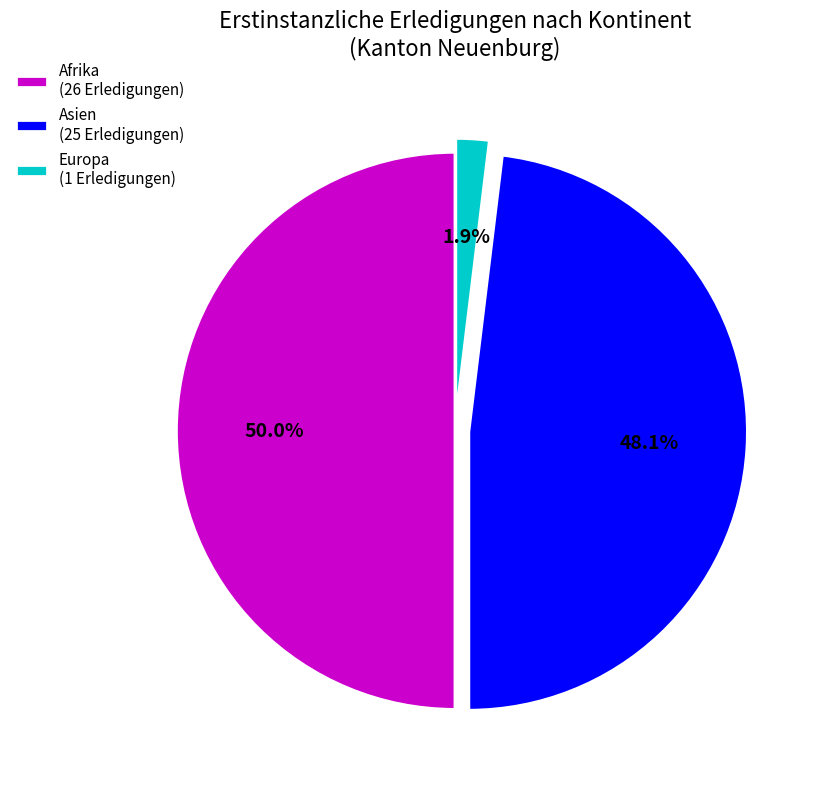

To the nearest percent, what portion does Asien represent?

48%